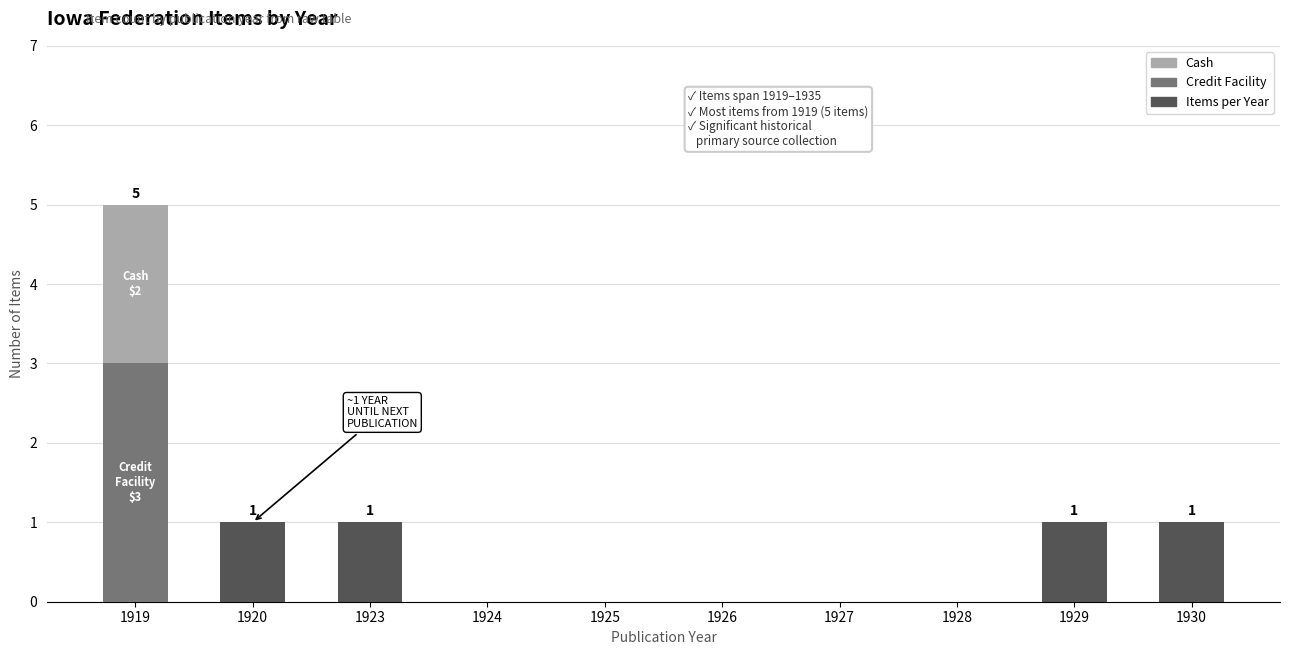

Between 1924 and 1925, which is larger?

1924